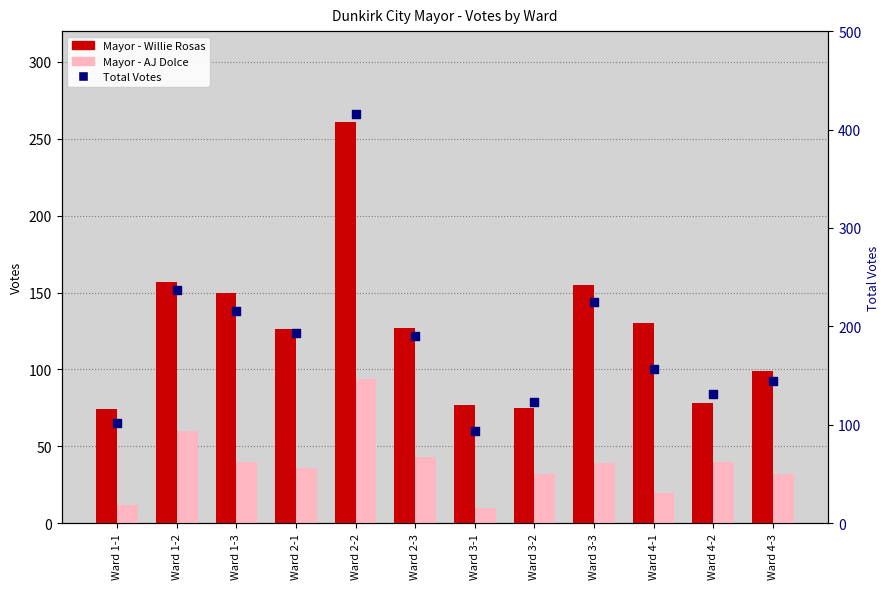

At which category is the sum across all series the highest?

Ward 2-2